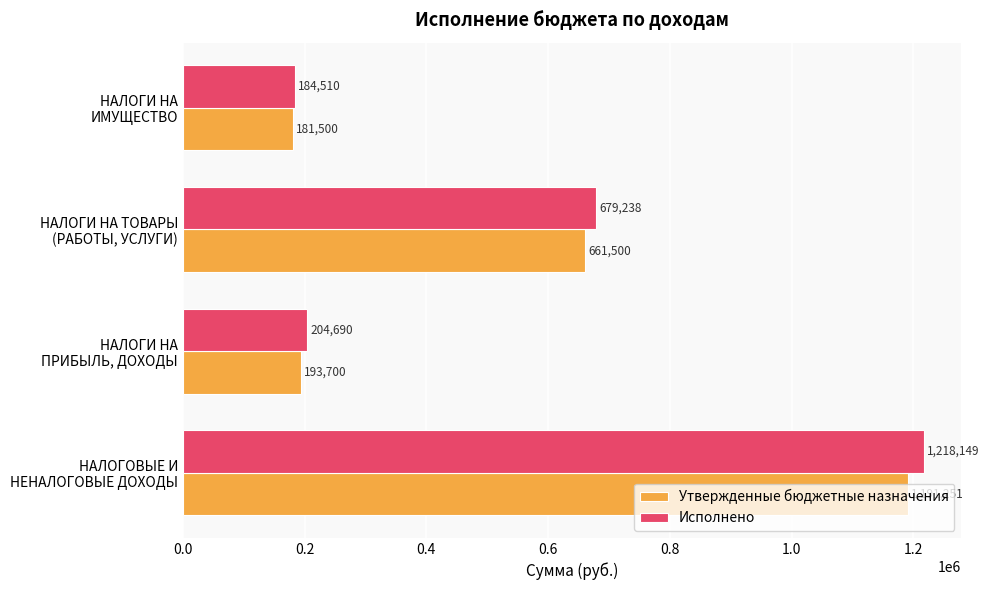

Which series has the largest range (max minus min)?

Исполнено